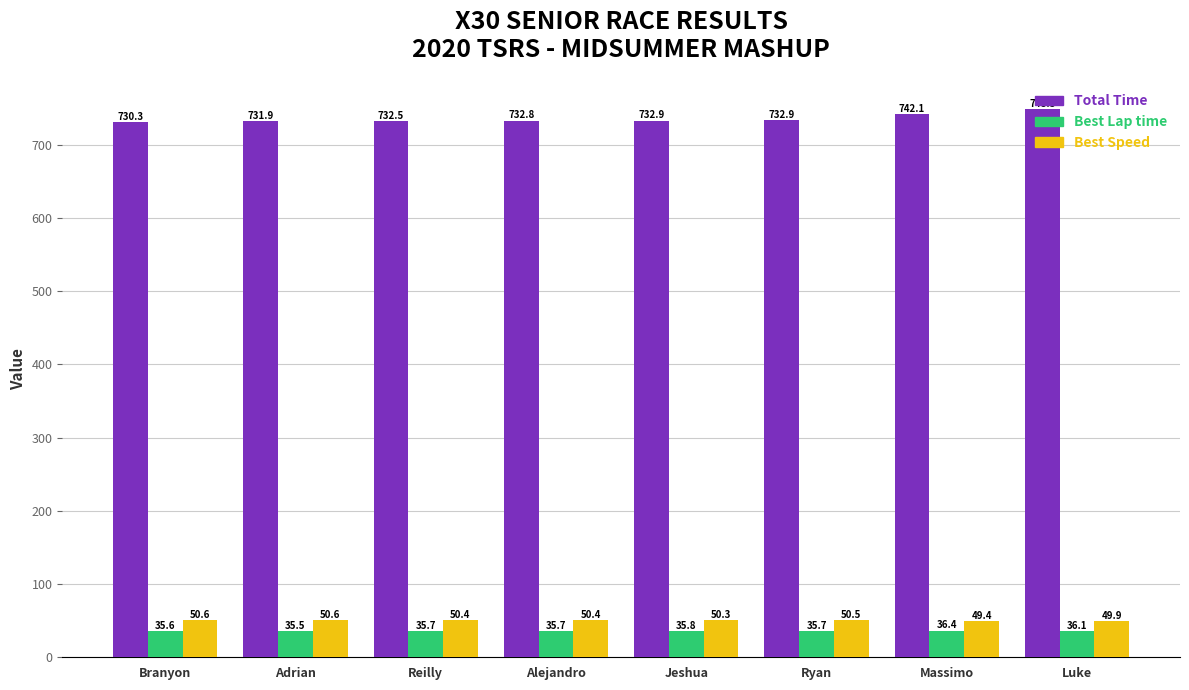

How many bars are there in each group?

3